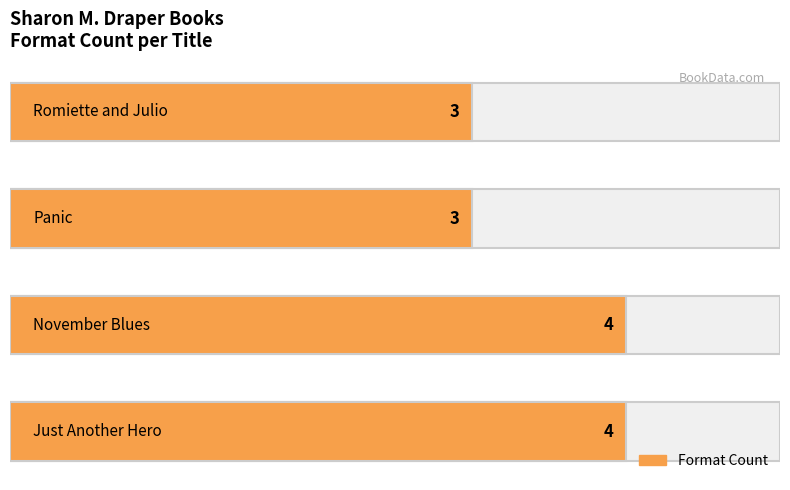

The chart shows a value of 2 at 3. True or false?

False